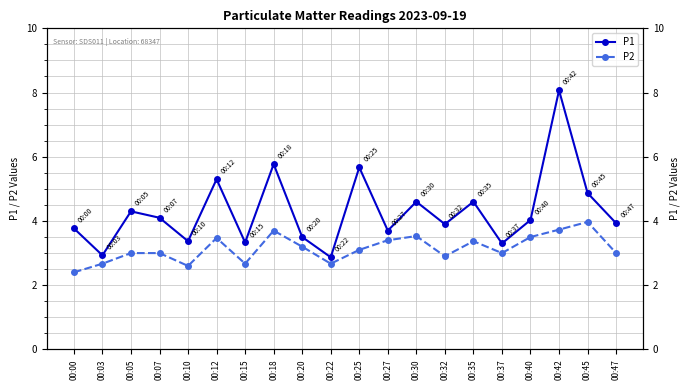

At how many categories does at least one series exceed 7?

1